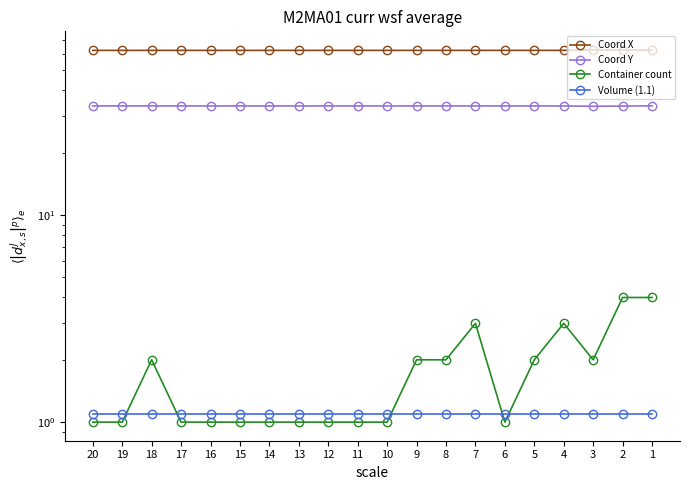

Reading left to right, extract all data points from this chart.

Coord X: 1=62.6	2=62.7	3=62.8	4=62.5	5=62.5	6=62.5	7=62.5	8=62.5	9=62.5	10=62.5	11=62.5	12=62.5	13=62.5	14=62.5	15=62.5	16=62.5	17=62.5	18=62.5	19=62.5	20=62.5
Coord Y: 1=33.7	2=33.6	3=33.5	4=33.7	5=33.7	6=33.7	7=33.7	8=33.7	9=33.7	10=33.7	11=33.7	12=33.7	13=33.7	14=33.7	15=33.7	16=33.7	17=33.7	18=33.7	19=33.7	20=33.7
Container count: 1=4.0	2=4.0	3=2.0	4=3.0	5=2.0	6=1.0	7=3.0	8=2.0	9=2.0	10=1.0	11=1.0	12=1.0	13=1.0	14=1.0	15=1.0	16=1.0	17=1.0	18=2.0	19=1.0	20=1.0
Volume (1.1): 1=1.1	2=1.1	3=1.1	4=1.1	5=1.1	6=1.1	7=1.1	8=1.1	9=1.1	10=1.1	11=1.1	12=1.1	13=1.1	14=1.1	15=1.1	16=1.1	17=1.1	18=1.1	19=1.1	20=1.1